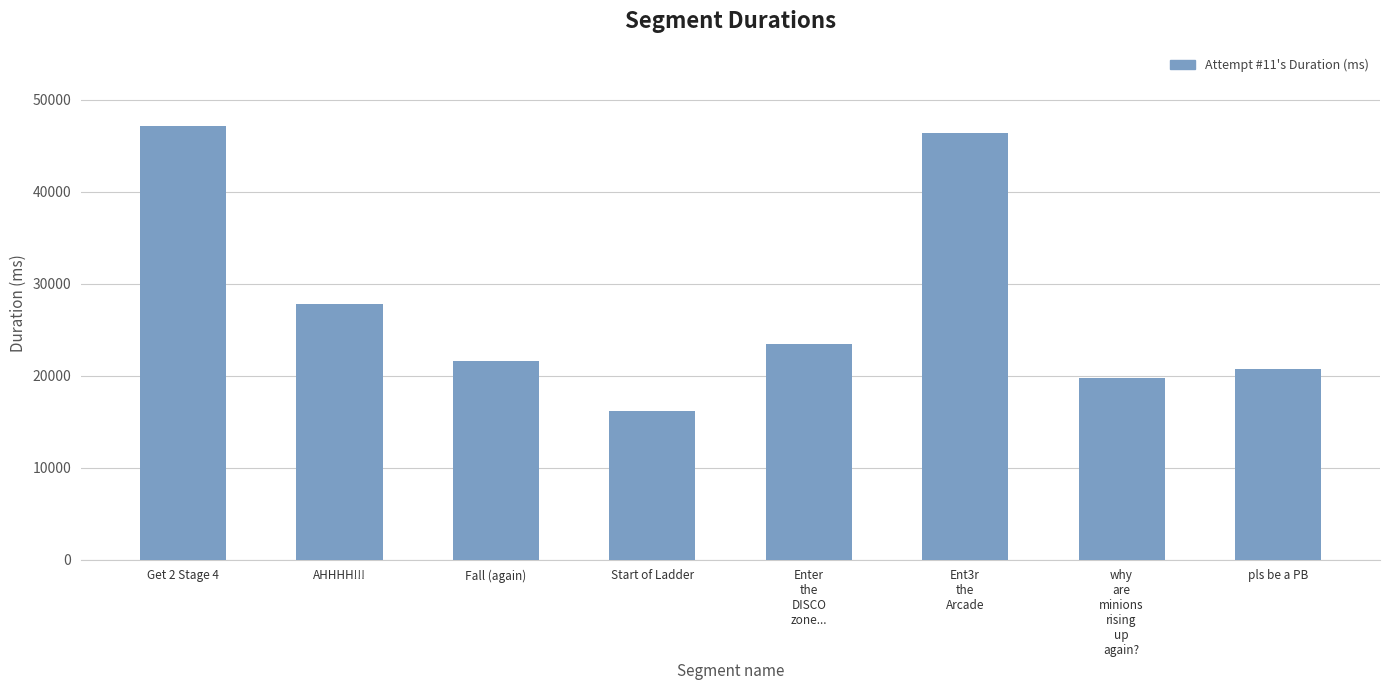

The chart shows a value of 23402 at Enter
the
DISCO
zone.... True or false?

True